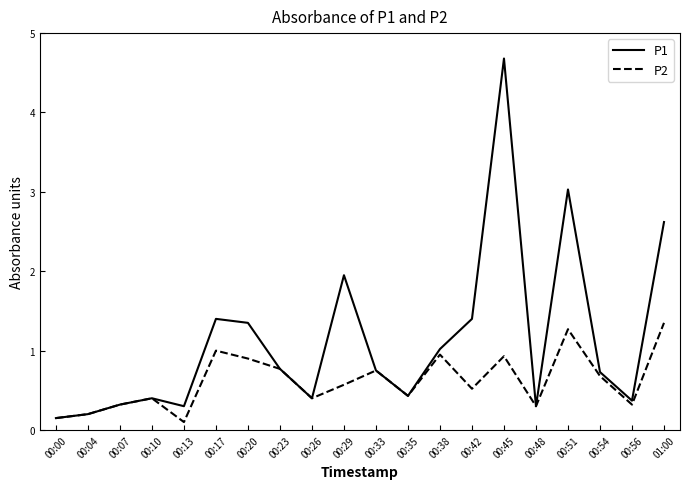

Rank the series by their average value, from lowest to highest.

P2, P1